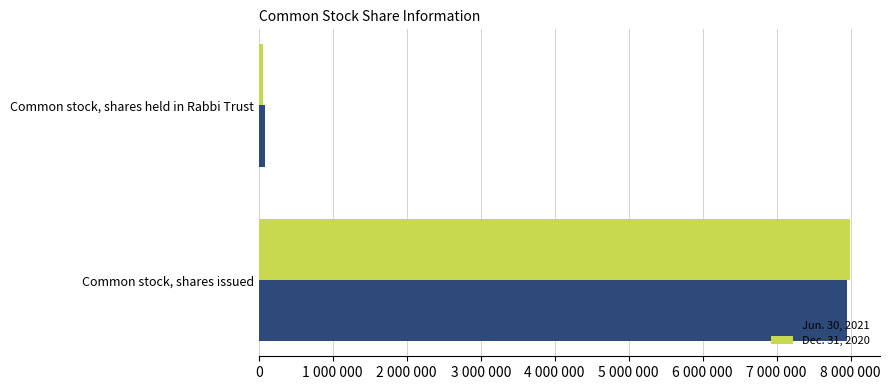

What is the value of the Dec. 31, 2020 bar at the 2nd from the left?

59162